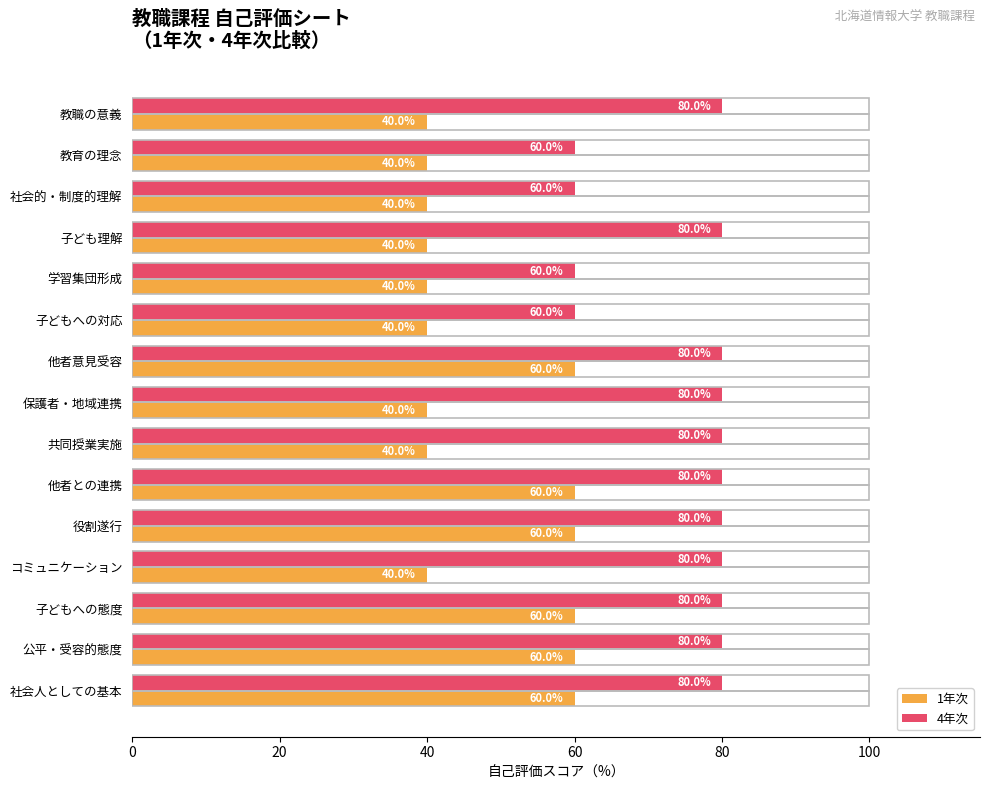

The 4年次 series shows 60 at 学習集団形成. True or false?

True